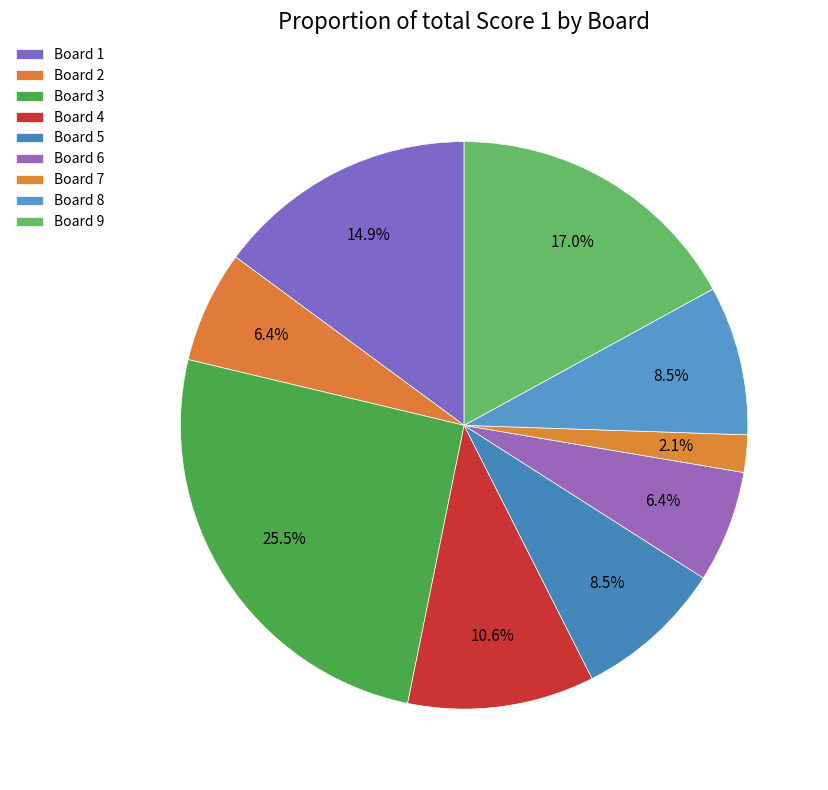

Which slice is the smallest?

Board 7